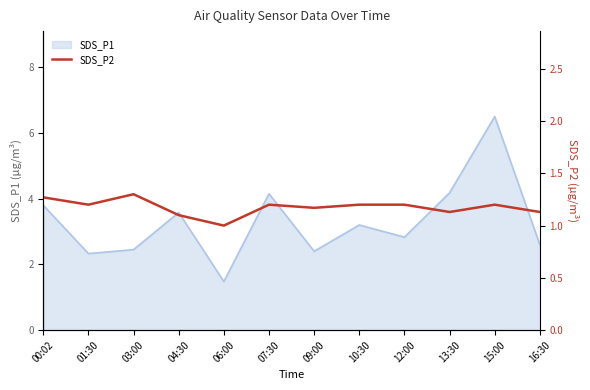

What is the minimum value for SDS_P1?

1.5